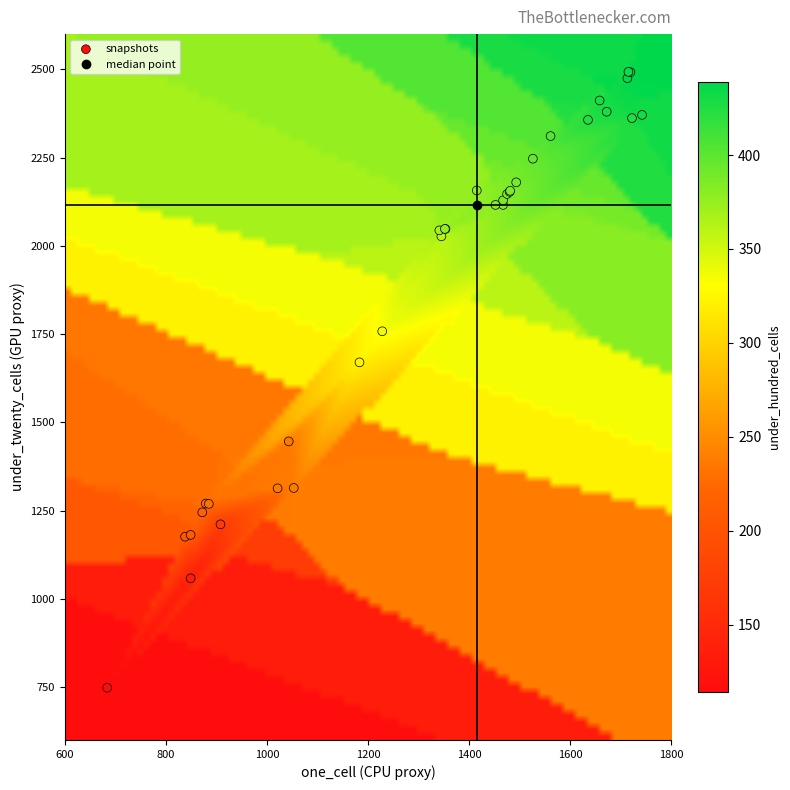

What Y value in the scatter plot is closest to 1620?

1670